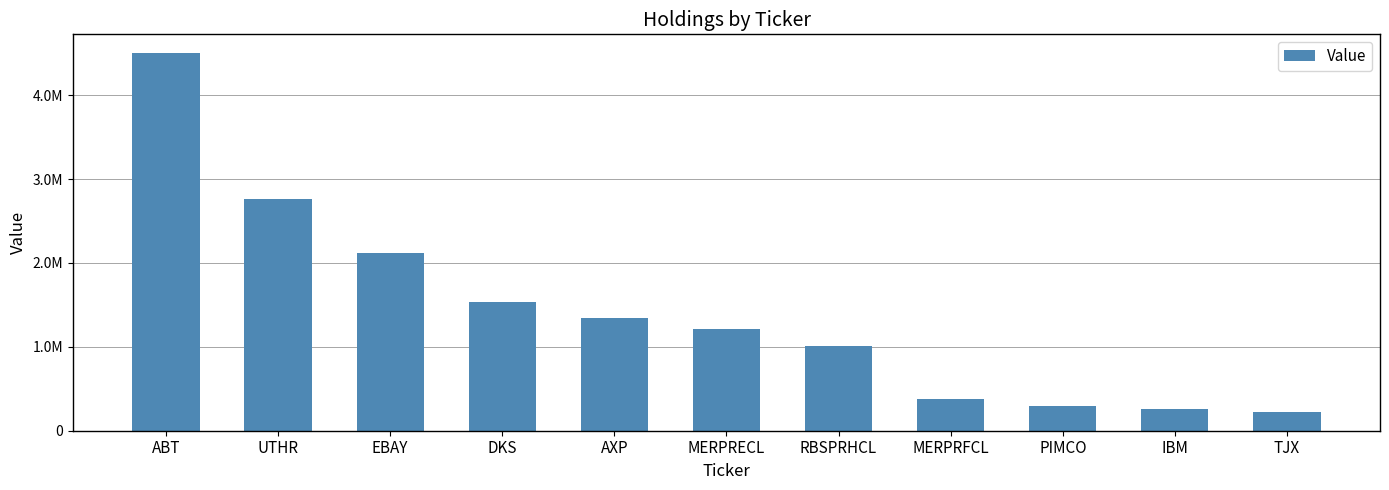

Reading right to left, transcribe all the data shown in this chart.

TJX=225000	IBM=260000	PIMCO=290000	MERPRFCL=374000	RBSPRHCL=1011000	MERPRECL=1209000	AXP=1348000	DKS=1530000	EBAY=2113000	UTHR=2766000	ABT=4500000